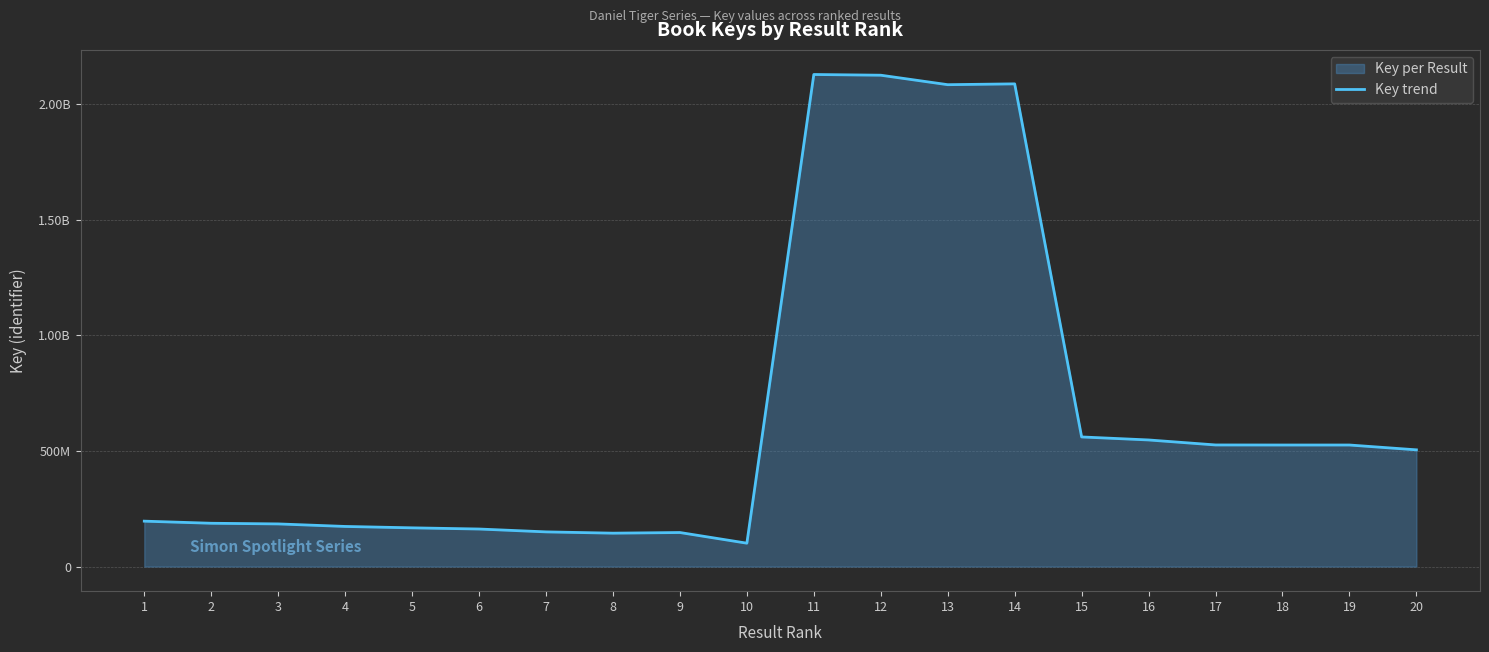

Between 18 and 9, which is larger?

18